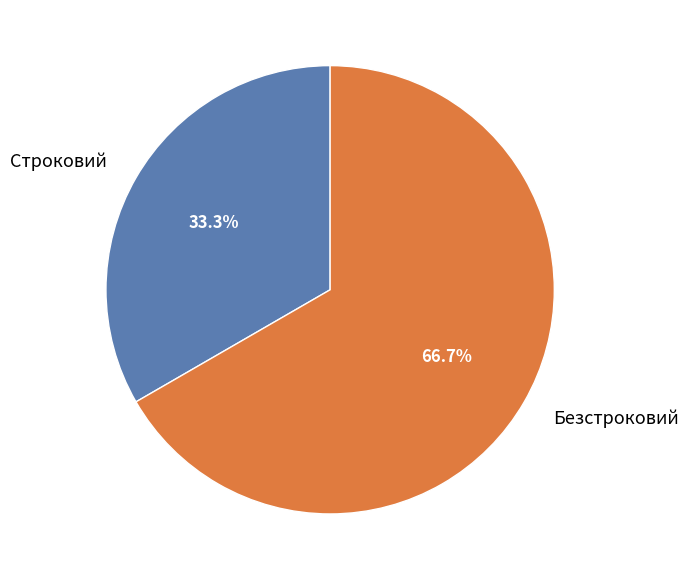

True or false: Безстроковий accounts for 67% of the total.

True